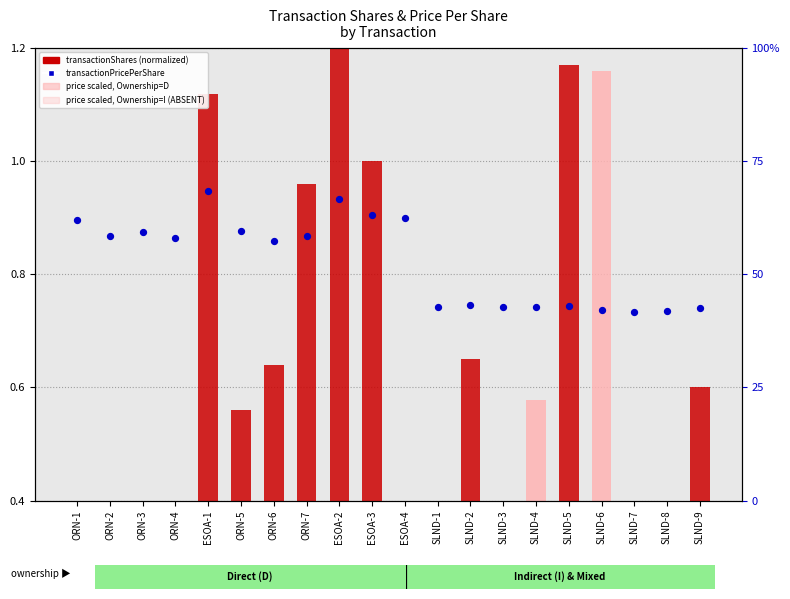

What is the total value across all series at ESOA-1?

9.7